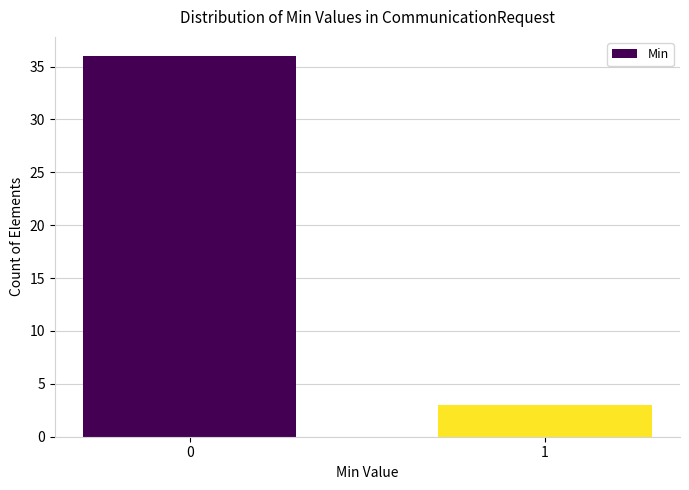

Reading left to right, what are all the values shown in this chart?

0=36	1=3